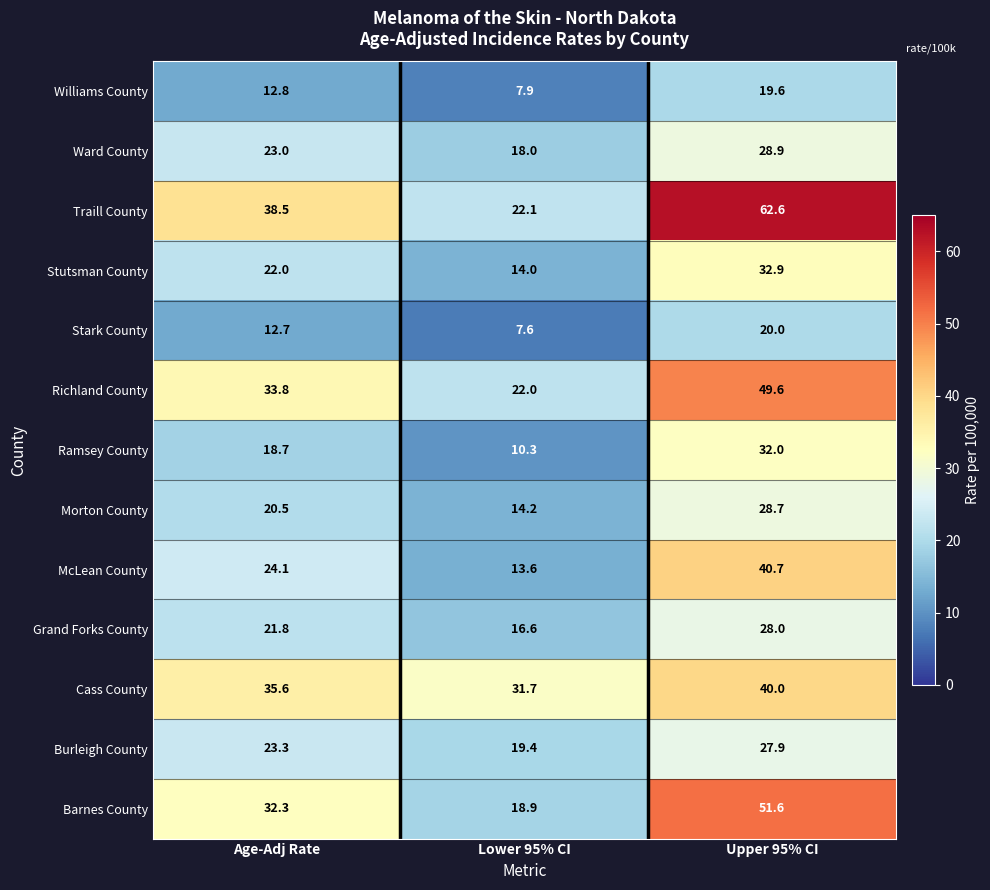

What is the minimum value shown in the chart?

7.6